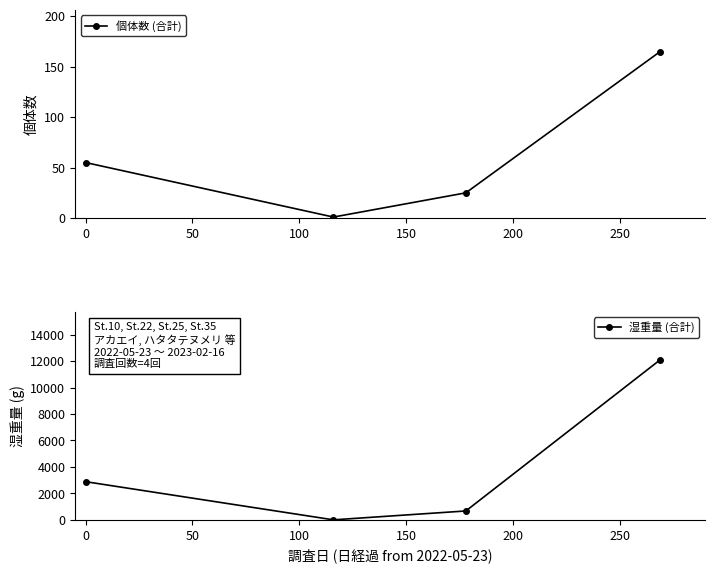

Is it true that 湿重量 (合計) equals 3759.0 at 0?

False